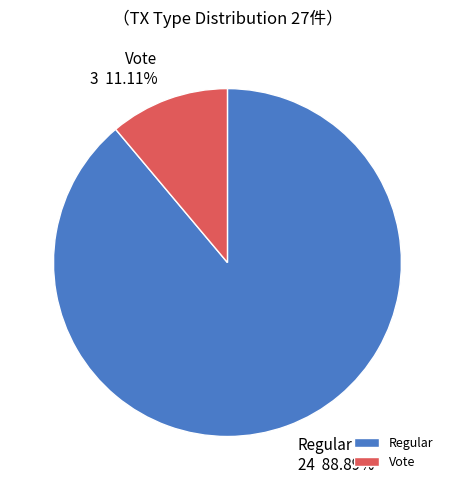

Rank the categories by value from lowest to highest.

Vote, Regular